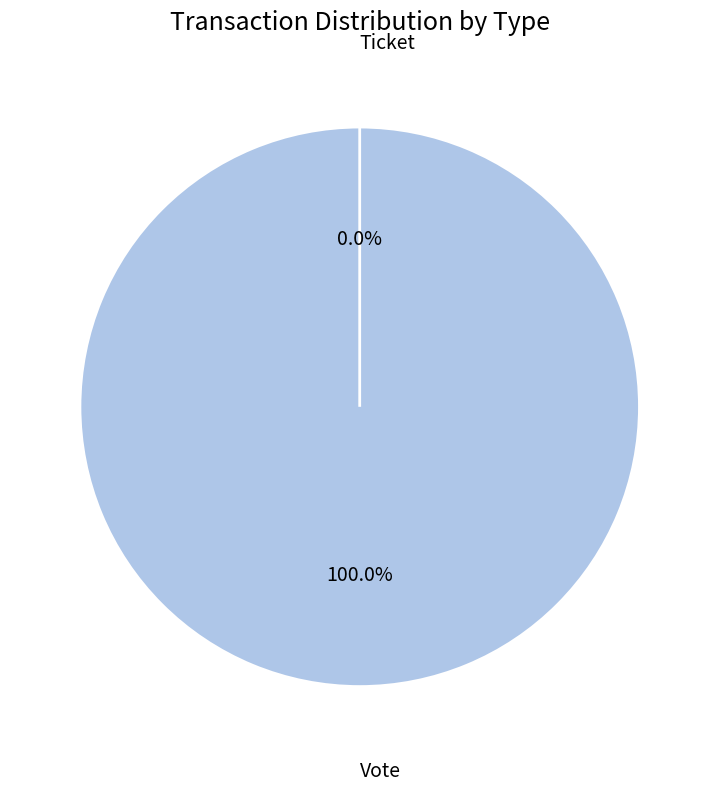

The Ticket slice represents 0% of the pie. True or false?

True